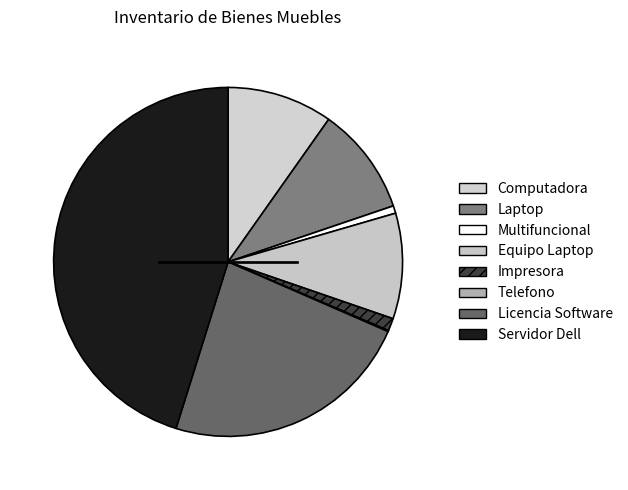

To the nearest percent, what is the difference between the Computadora and Multifuncional slice percentages?

9%